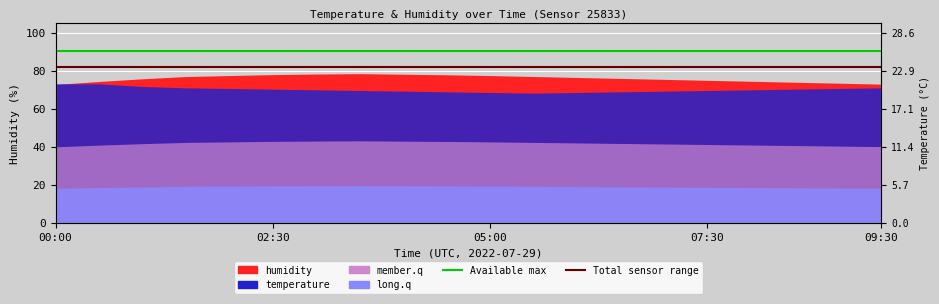

True or false: Total sensor range has a value of 82.0 at 00:00.

True